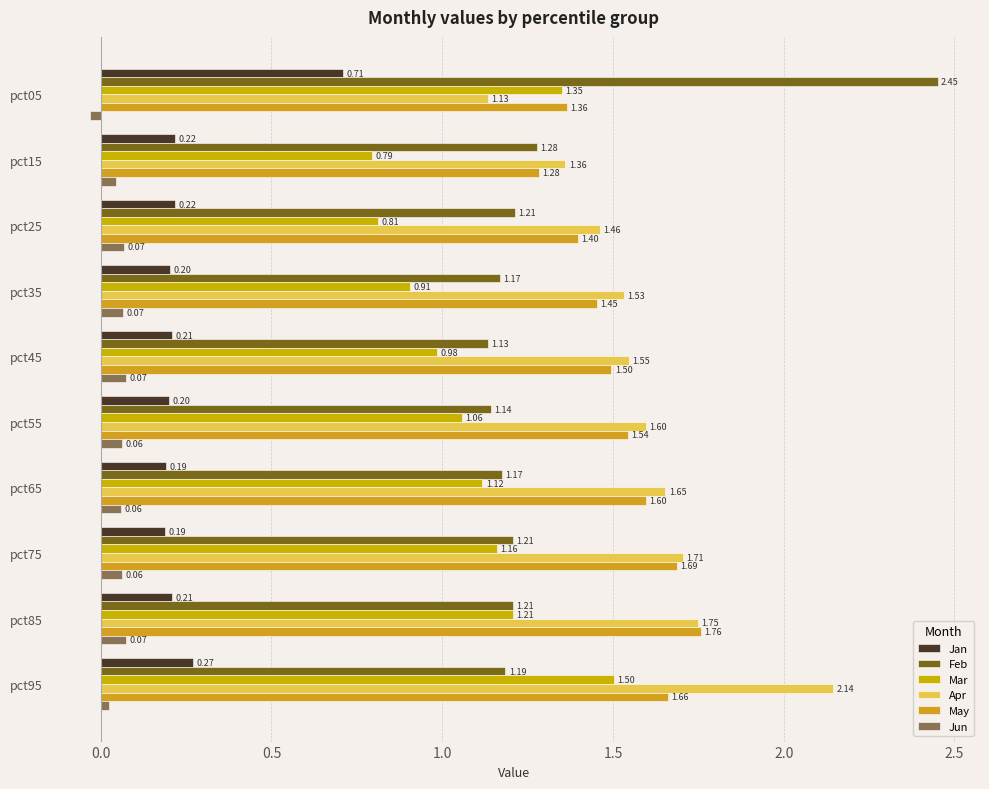

How many distinct data groups are displayed?

6